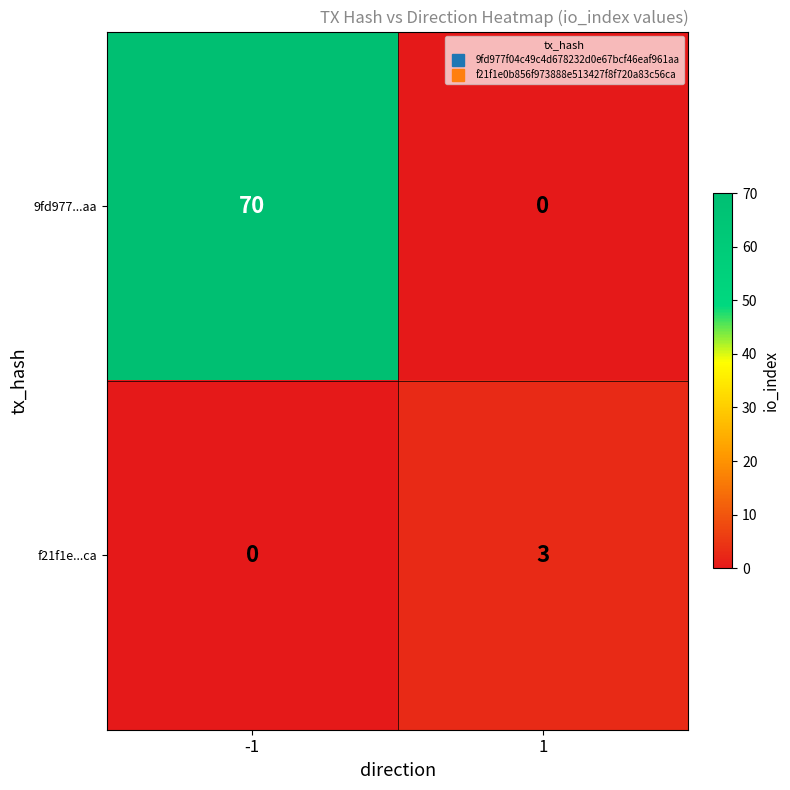

Reading left to right, what are all the values shown in this chart?

9fd977...aa: -1=70	1=0
f21f1e...ca: -1=0	1=3